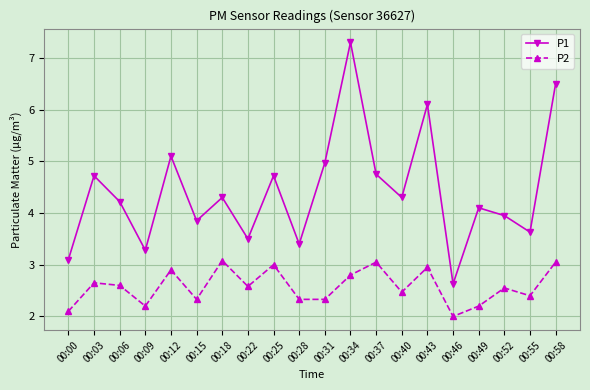

What are all the series names shown in the legend?

P1, P2